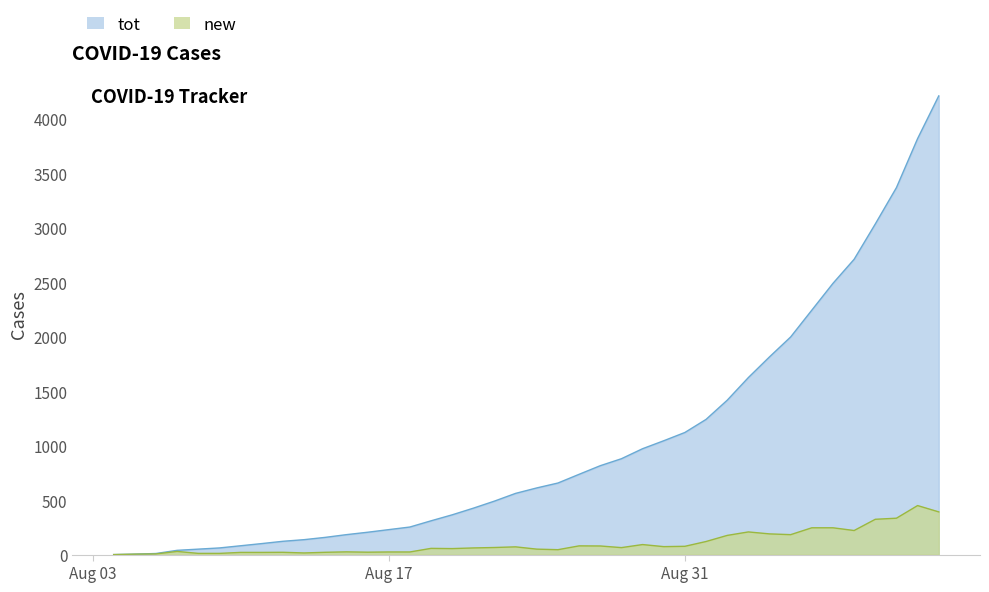

What is the highest value of the new series?

450